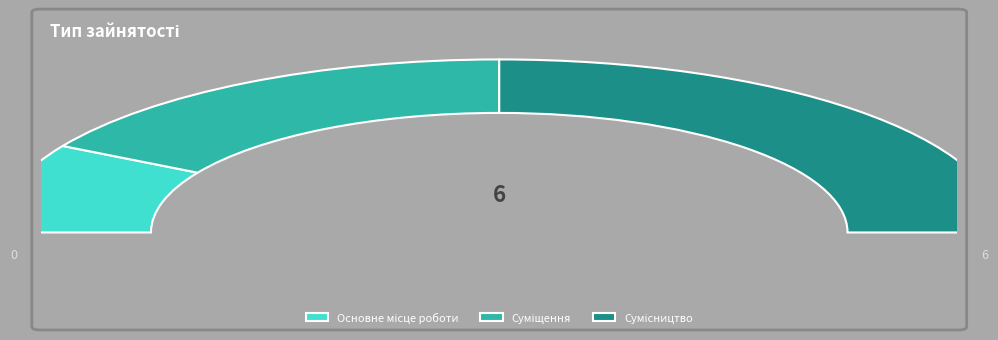

To the nearest percent, what portion does Основне місце роботи represent?

17%